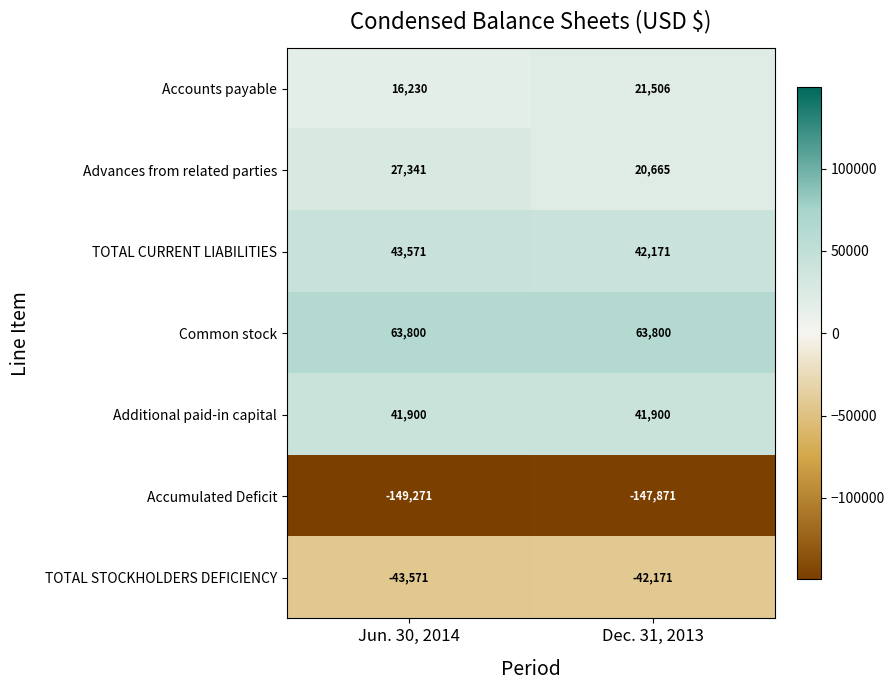

List the series in order of their peak value, highest first.

Common stock, TOTAL CURRENT LIABILITIES, Additional paid-in capital, Advances from related parties, Accounts payable, TOTAL STOCKHOLDERS DEFICIENCY, Accumulated Deficit